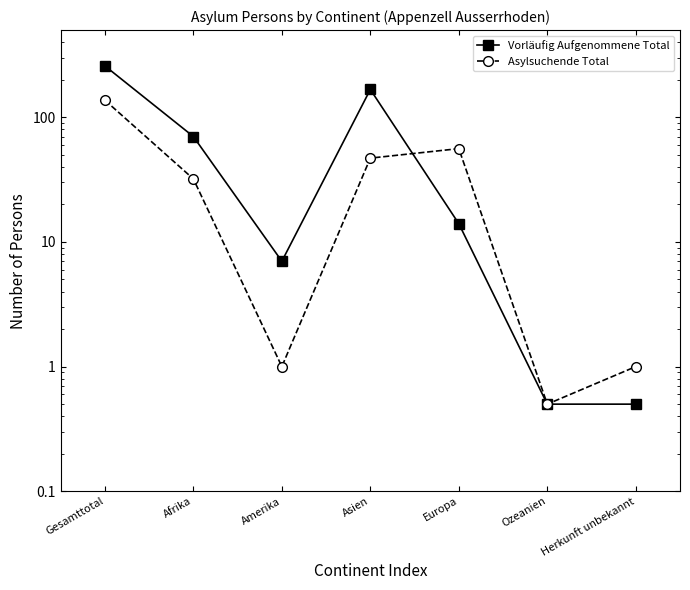

Rank the series by their maximum value, from lowest to highest.

Asylsuchende Total, Vorläufig Aufgenommene Total